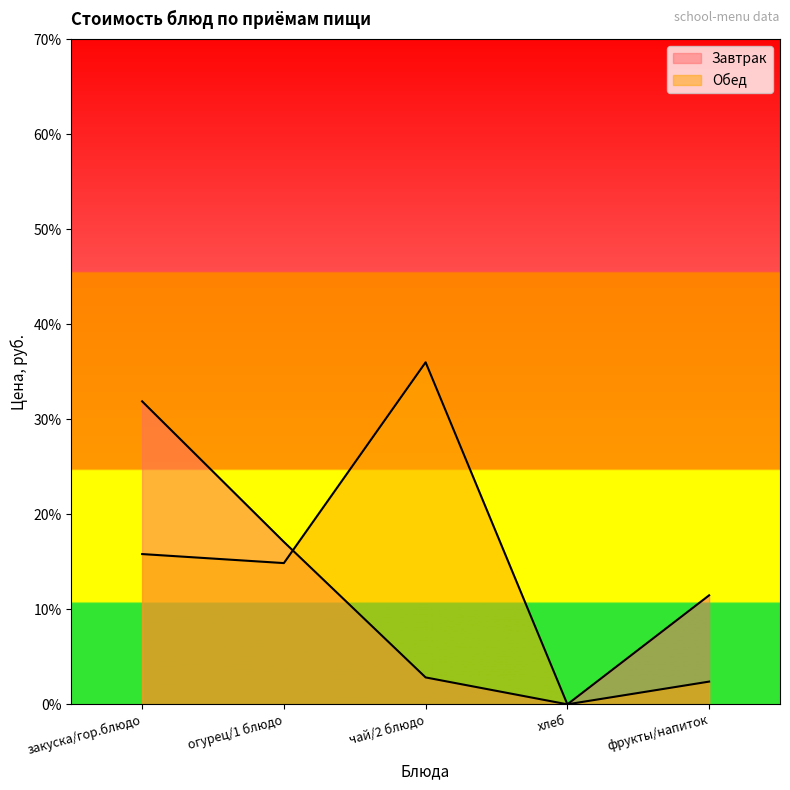

True or false: Завтрак has more than 1 points higher than both neighbors.

False